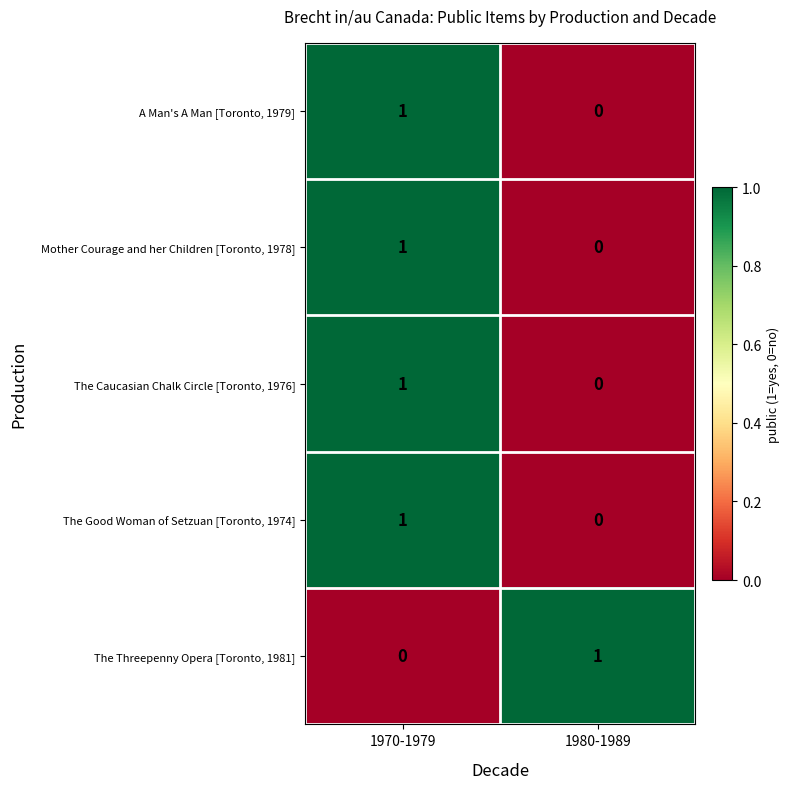

True or false: The Good Woman of Setzuan [Toronto, 1974] has a value of 0 at 1970-1979.

False